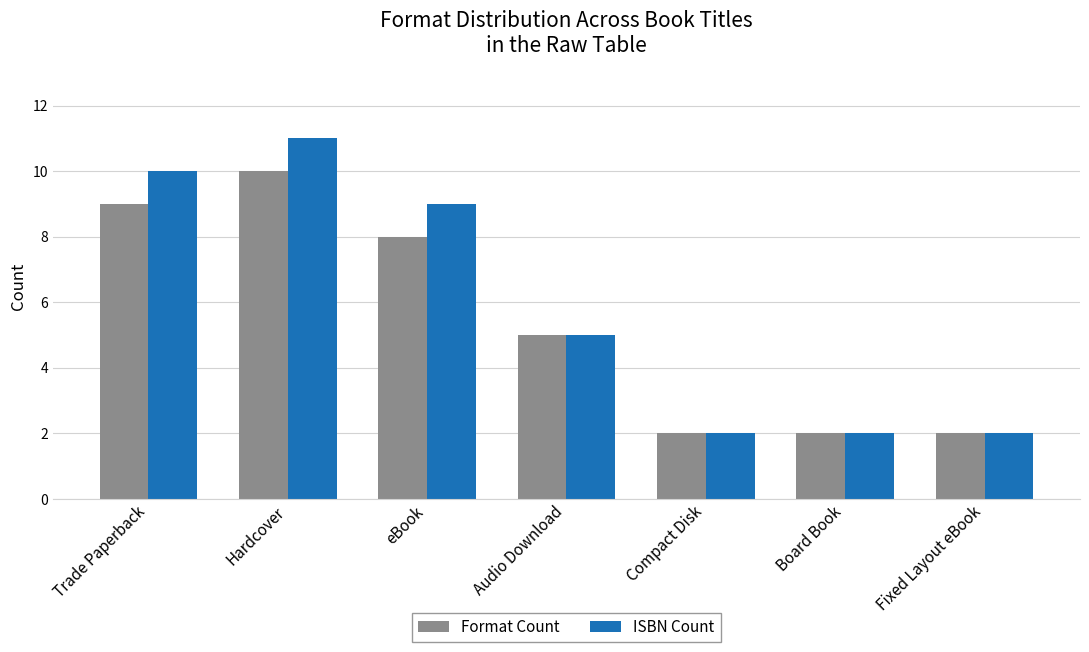

How many bars are there in total?

14